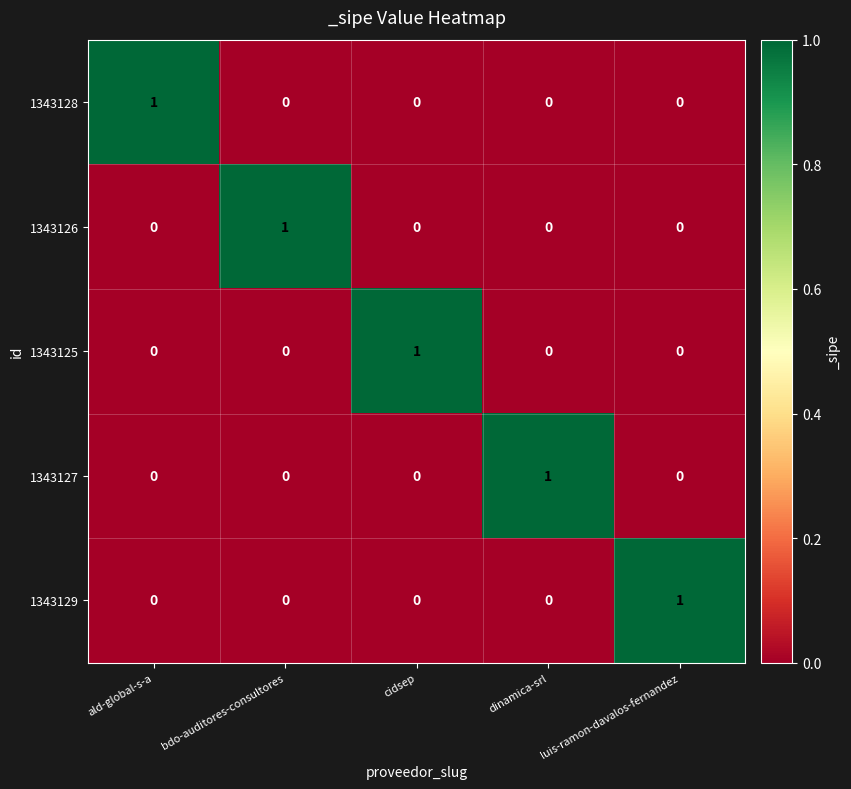

How many 1343125 values are between 0 and 1?

5